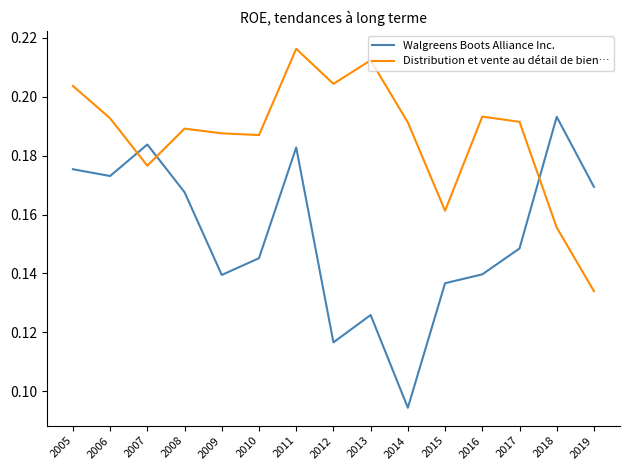

Which category has the highest value across all series?

2011